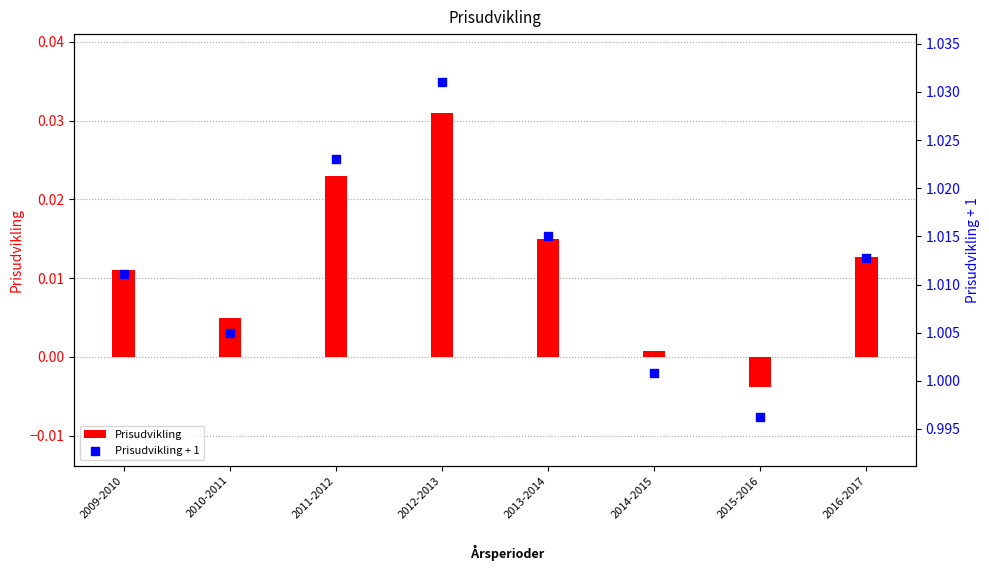

At how many categories does at least one series exceed 0?

8